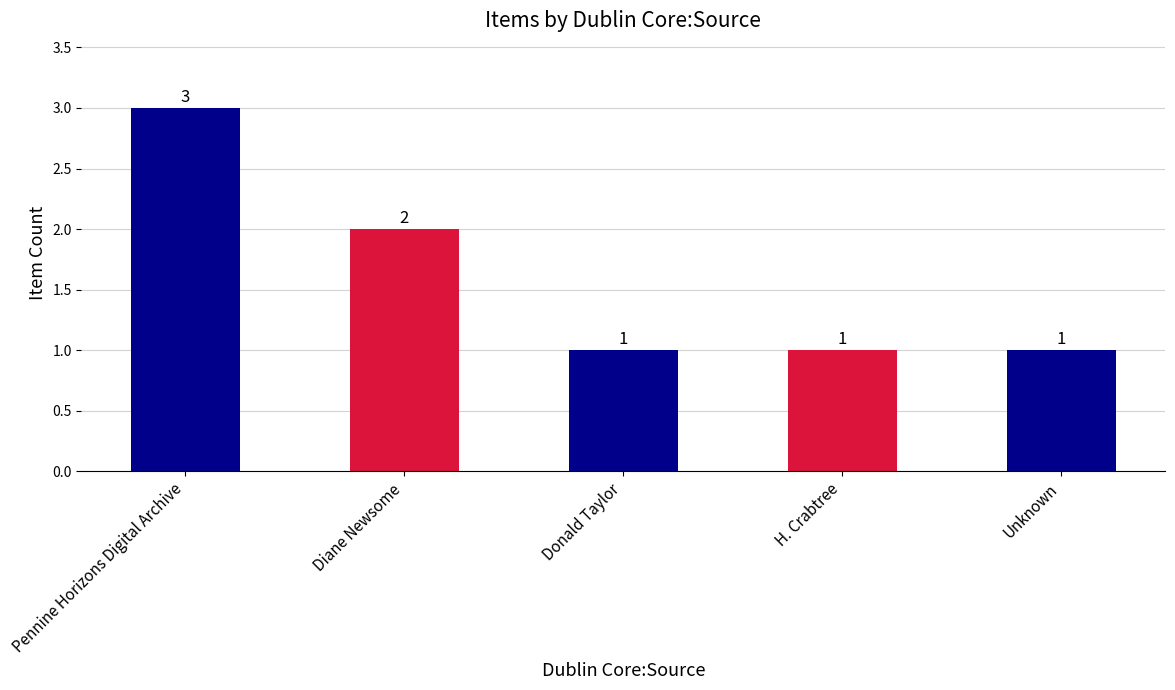

Does the chart contain any negative values?

No